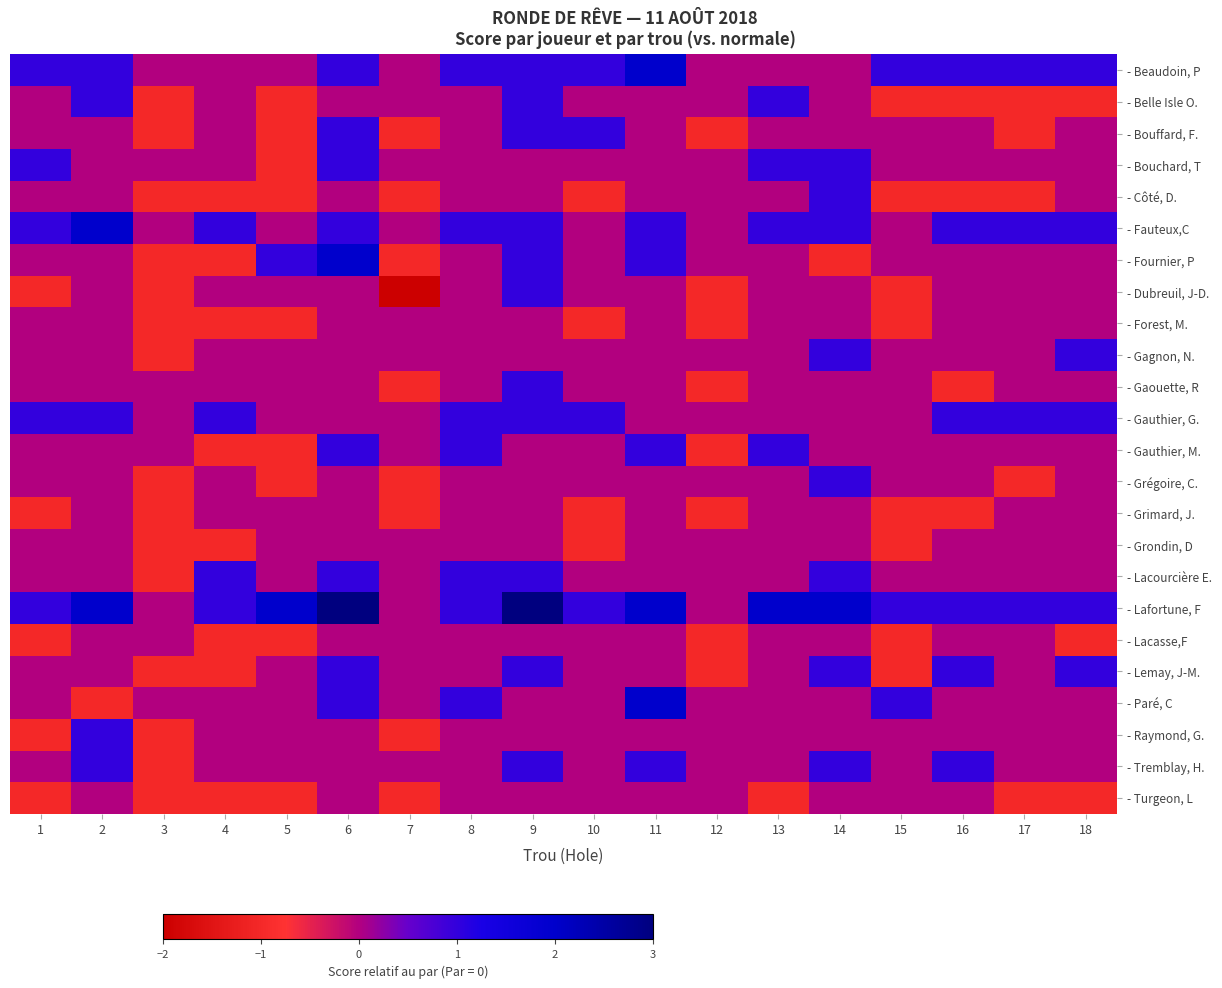

Reading left to right, extract all data points from this chart.

- Beaudoin, P: 1=1	2=1	3=0	4=0	5=0	6=1	7=0	8=1	9=1	10=1	11=2	12=0	13=0	14=0	15=1	16=1	17=1	18=1
- Belle Isle O.: 1=0	2=1	3=-1	4=0	5=-1	6=0	7=0	8=0	9=1	10=0	11=0	12=0	13=1	14=0	15=-1	16=-1	17=-1	18=-1
- Bouffard, F.: 1=0	2=0	3=-1	4=0	5=-1	6=1	7=-1	8=0	9=1	10=1	11=0	12=-1	13=0	14=0	15=0	16=0	17=-1	18=0
- Bouchard, T: 1=1	2=0	3=0	4=0	5=-1	6=1	7=0	8=0	9=0	10=0	11=0	12=0	13=1	14=1	15=0	16=0	17=0	18=0
- Côté, D.: 1=0	2=0	3=-1	4=-1	5=-1	6=0	7=-1	8=0	9=0	10=-1	11=0	12=0	13=0	14=1	15=-1	16=-1	17=-1	18=0
- Fauteux,C: 1=1	2=2	3=0	4=1	5=0	6=1	7=0	8=1	9=1	10=0	11=1	12=0	13=1	14=1	15=0	16=1	17=1	18=1
- Fournier, P: 1=0	2=0	3=-1	4=-1	5=1	6=2	7=-1	8=0	9=1	10=0	11=1	12=0	13=0	14=-1	15=0	16=0	17=0	18=0
- Dubreuil, J-D.: 1=-1	2=0	3=-1	4=0	5=0	6=0	7=-2	8=0	9=1	10=0	11=0	12=-1	13=0	14=0	15=-1	16=0	17=0	18=0
- Forest, M.: 1=0	2=0	3=-1	4=-1	5=-1	6=0	7=0	8=0	9=0	10=-1	11=0	12=-1	13=0	14=0	15=-1	16=0	17=0	18=0
- Gagnon, N.: 1=0	2=0	3=-1	4=0	5=0	6=0	7=0	8=0	9=0	10=0	11=0	12=0	13=0	14=1	15=0	16=0	17=0	18=1
- Gaouette, R: 1=0	2=0	3=0	4=0	5=0	6=0	7=-1	8=0	9=1	10=0	11=0	12=-1	13=0	14=0	15=0	16=-1	17=0	18=0
- Gauthier, G.: 1=1	2=1	3=0	4=1	5=0	6=0	7=0	8=1	9=1	10=1	11=0	12=0	13=0	14=0	15=0	16=1	17=1	18=1
- Gauthier, M.: 1=0	2=0	3=0	4=-1	5=-1	6=1	7=0	8=1	9=0	10=0	11=1	12=-1	13=1	14=0	15=0	16=0	17=0	18=0
- Grégoire, C.: 1=0	2=0	3=-1	4=0	5=-1	6=0	7=-1	8=0	9=0	10=0	11=0	12=0	13=0	14=1	15=0	16=0	17=-1	18=0
- Grimard, J.: 1=-1	2=0	3=-1	4=0	5=0	6=0	7=-1	8=0	9=0	10=-1	11=0	12=-1	13=0	14=0	15=-1	16=-1	17=0	18=0
- Grondin, D: 1=0	2=0	3=-1	4=-1	5=0	6=0	7=0	8=0	9=0	10=-1	11=0	12=0	13=0	14=0	15=-1	16=0	17=0	18=0
- Lacourcière E.: 1=0	2=0	3=-1	4=1	5=0	6=1	7=0	8=1	9=1	10=0	11=0	12=0	13=0	14=1	15=0	16=0	17=0	18=0
- Lafortune, F: 1=1	2=2	3=0	4=1	5=2	6=3	7=0	8=1	9=3	10=1	11=2	12=0	13=2	14=2	15=1	16=1	17=1	18=1
- Lacasse,F: 1=-1	2=0	3=0	4=-1	5=-1	6=0	7=0	8=0	9=0	10=0	11=0	12=-1	13=0	14=0	15=-1	16=0	17=0	18=-1
- Lemay, J-M.: 1=0	2=0	3=-1	4=-1	5=0	6=1	7=0	8=0	9=1	10=0	11=0	12=-1	13=0	14=1	15=-1	16=1	17=0	18=1
- Paré, C: 1=0	2=-1	3=0	4=0	5=0	6=1	7=0	8=1	9=0	10=0	11=2	12=0	13=0	14=0	15=1	16=0	17=0	18=0
- Raymond, G.: 1=-1	2=1	3=-1	4=0	5=0	6=0	7=-1	8=0	9=0	10=0	11=0	12=0	13=0	14=0	15=0	16=0	17=0	18=0
- Tremblay, H.: 1=0	2=1	3=-1	4=0	5=0	6=0	7=0	8=0	9=1	10=0	11=1	12=0	13=0	14=1	15=0	16=1	17=0	18=0
- Turgeon, L: 1=-1	2=0	3=-1	4=-1	5=-1	6=0	7=-1	8=0	9=0	10=0	11=0	12=0	13=-1	14=0	15=0	16=0	17=-1	18=-1